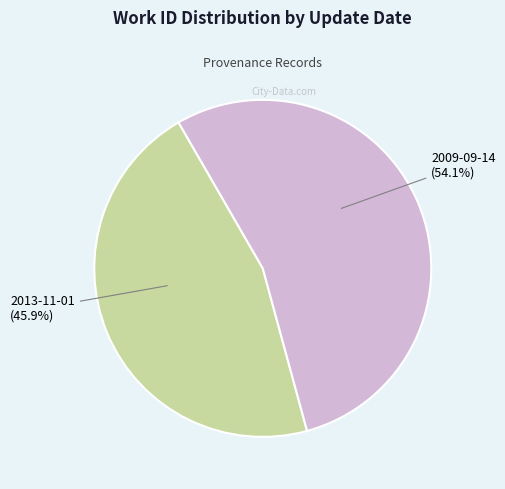

Which slice is the smallest?

2013-11-01